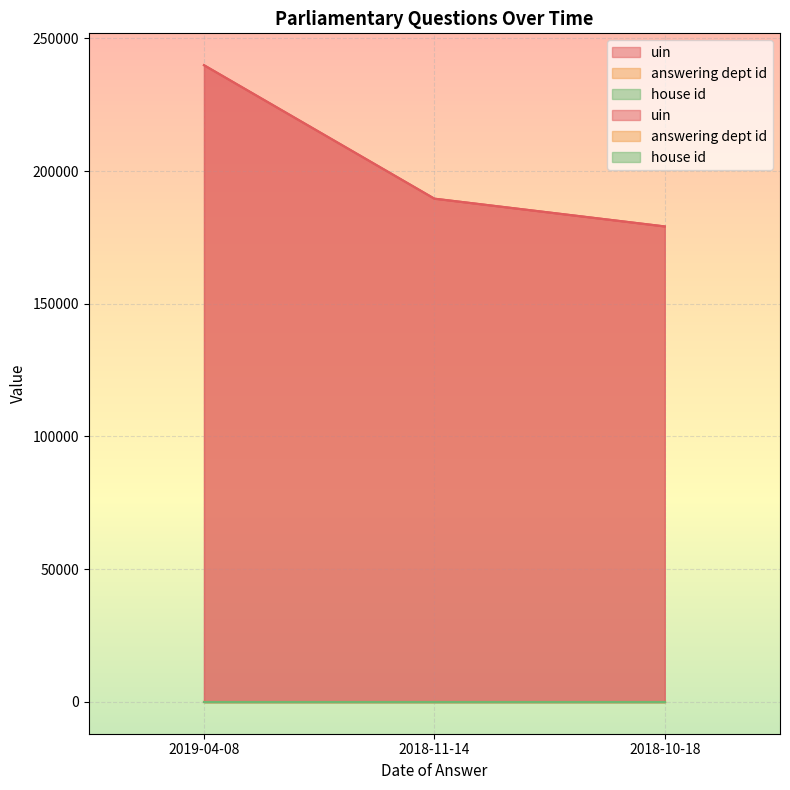

What is the label of the 3rd point from the left?

2018-10-18